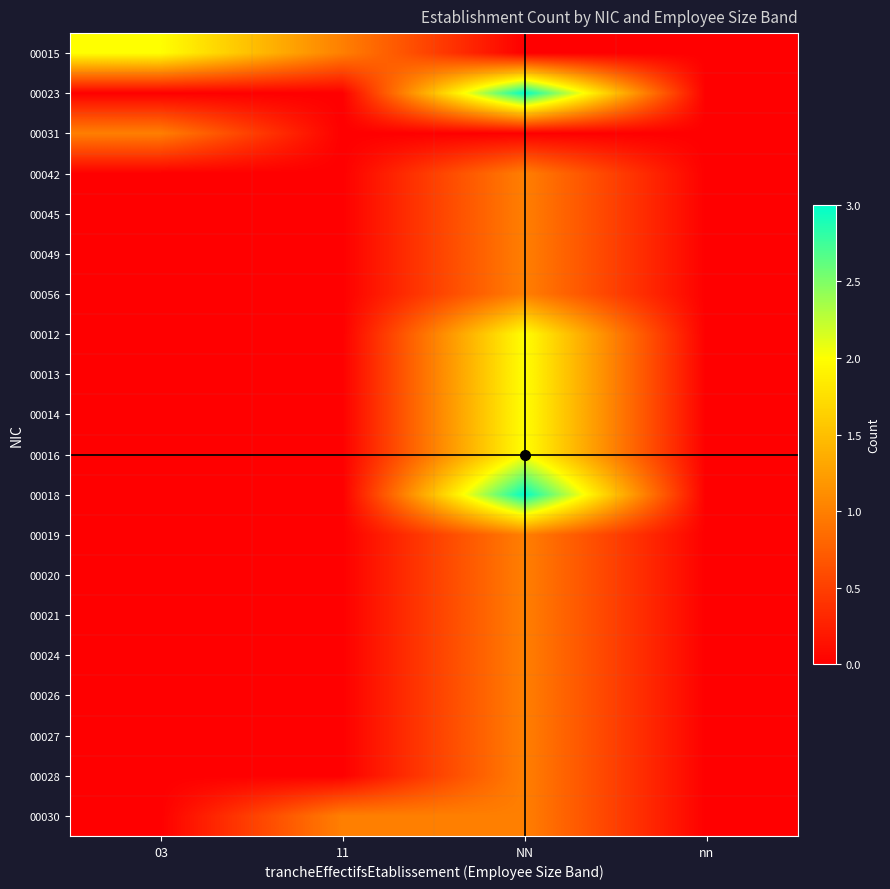

Which series changed the most between 03 and 11?

00015